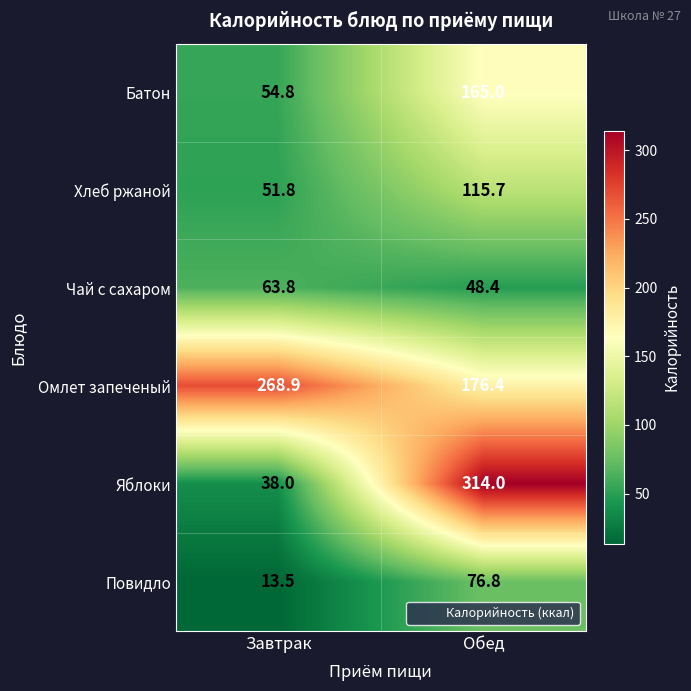

At which category does the chart reach its peak across all series?

Обед